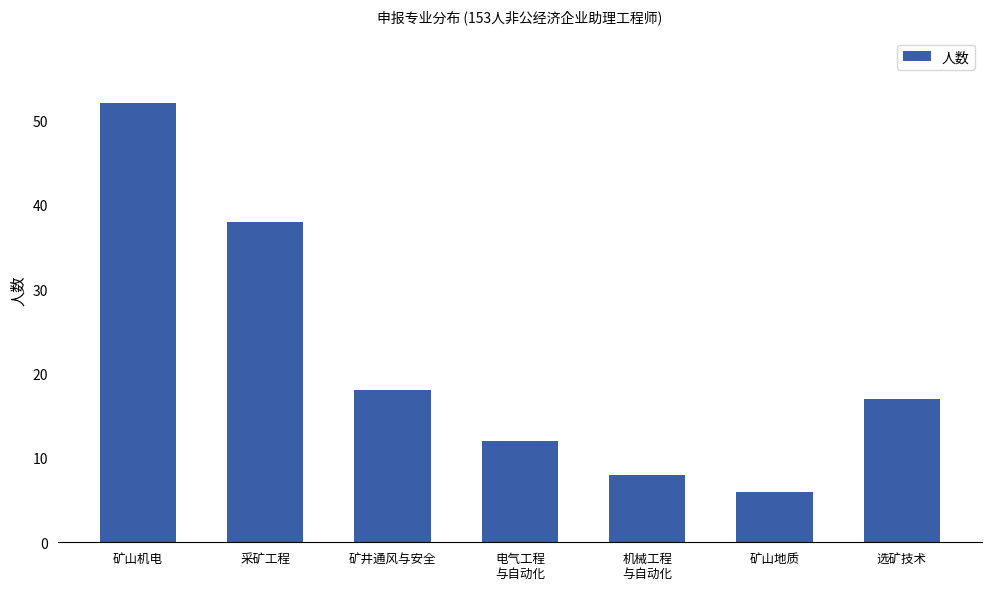

Are the bars horizontal?

No